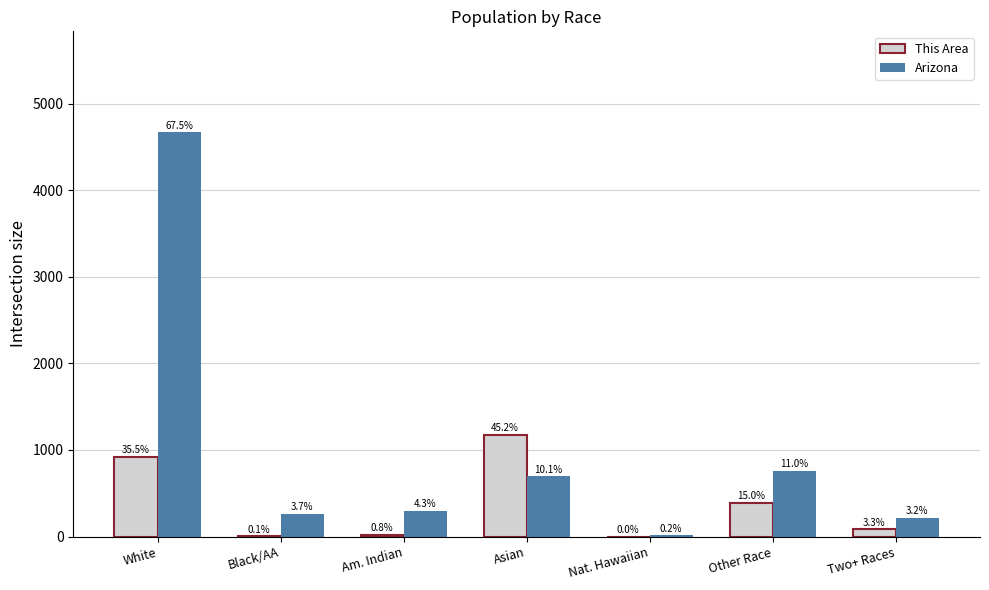

What are all the series names shown in the legend?

This Area, Arizona